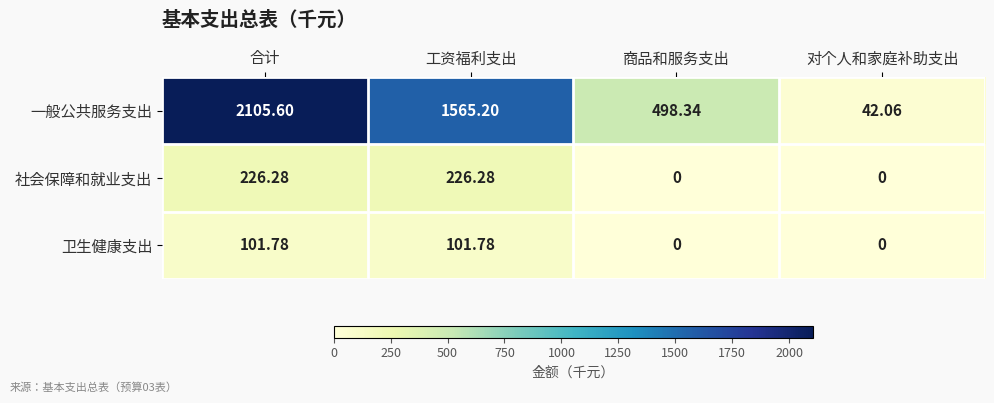

At which category is the sum across all series the highest?

合计